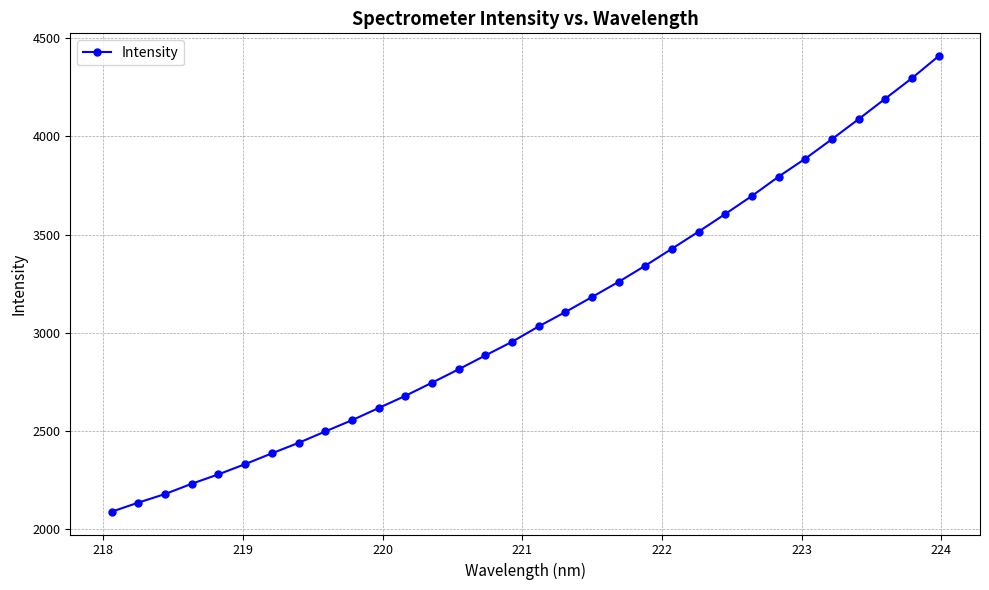

How many data points are above 3032?

16